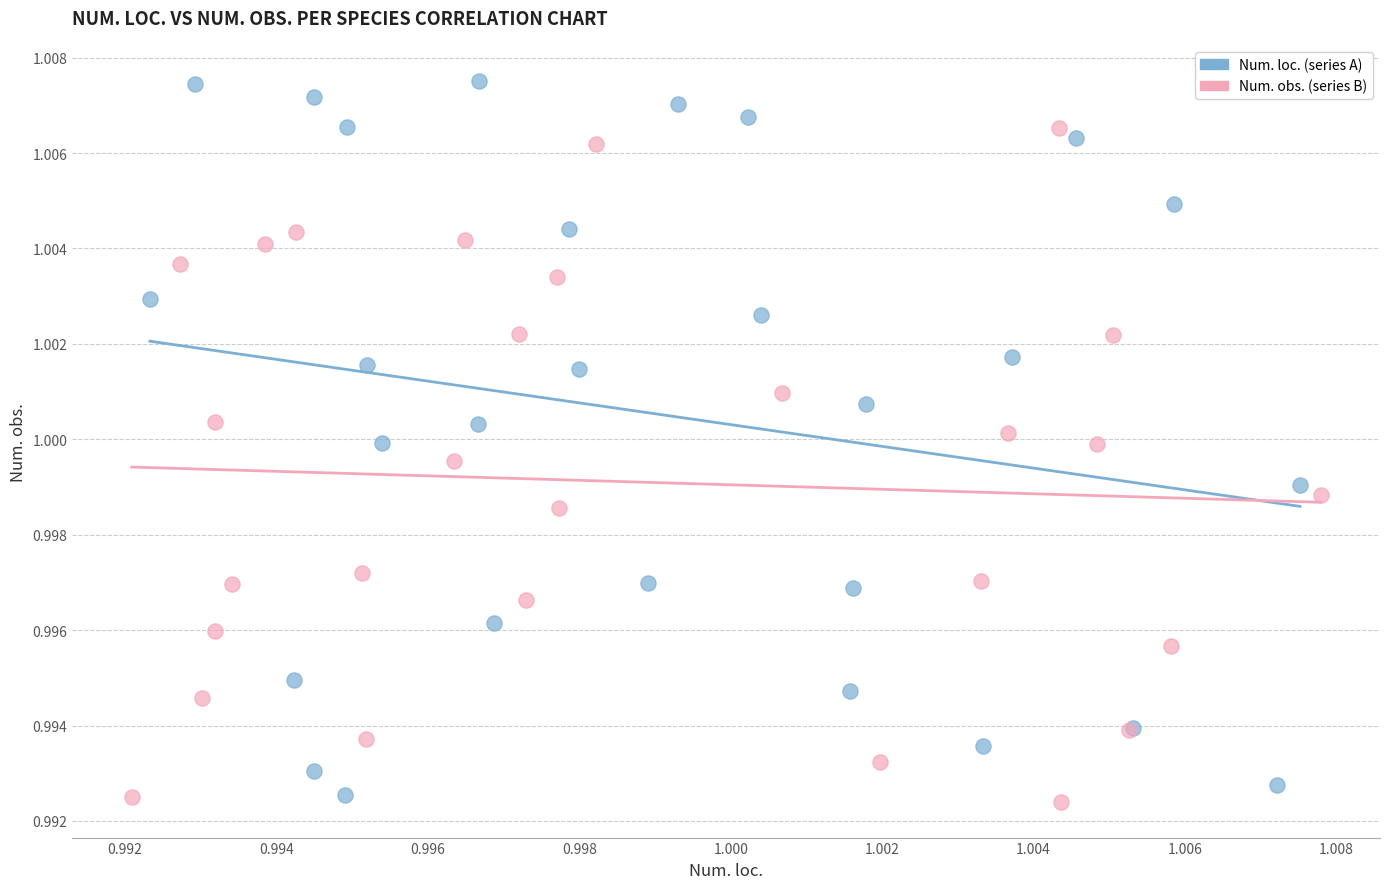

Which series has the widest spread of Y values?

Num. loc. (series A)